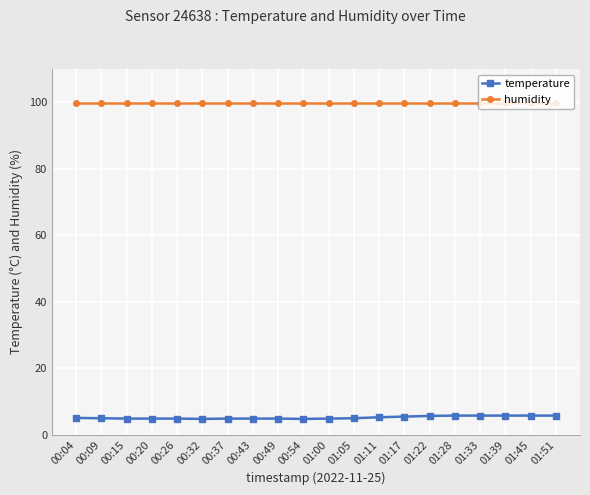

How many series are shown in this chart?

2